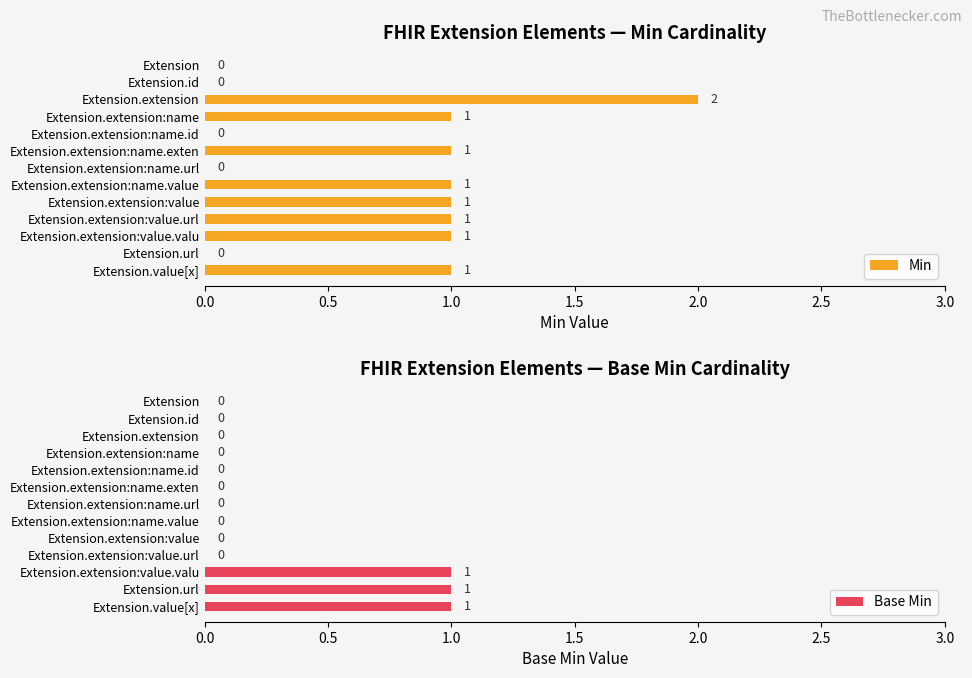

Does the chart contain any negative values?

No